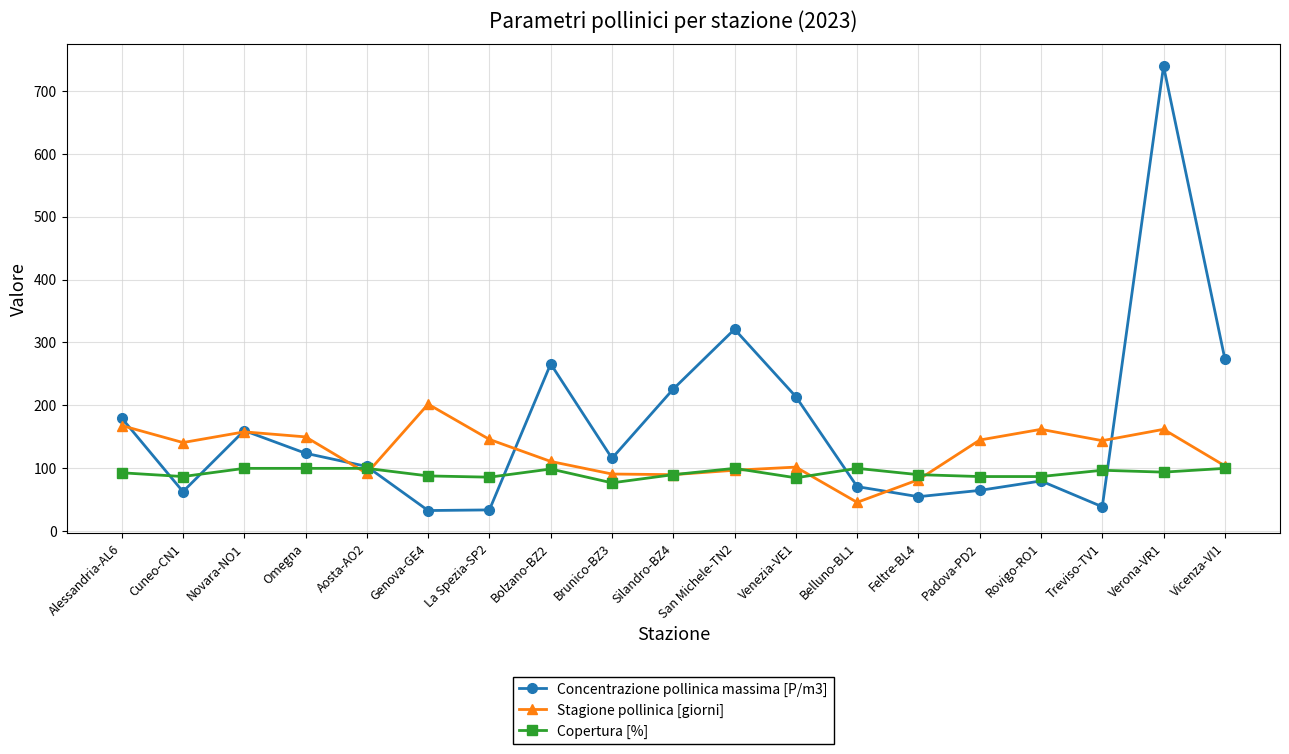

How many distinct data groups are displayed?

3